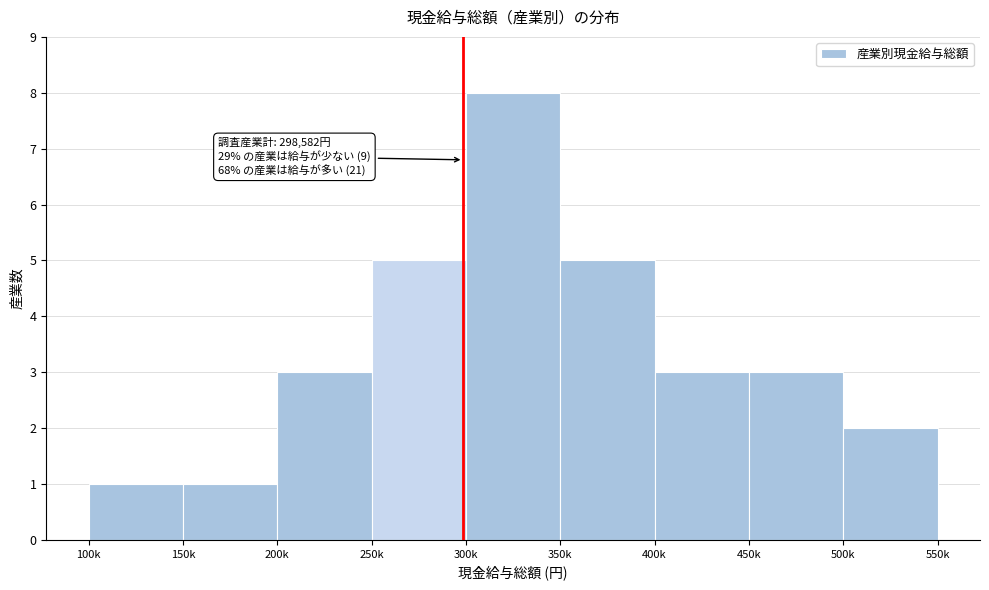

Reading right to left, list all the values displayed in this chart.

2	3	3	5	8	5	3	1	1